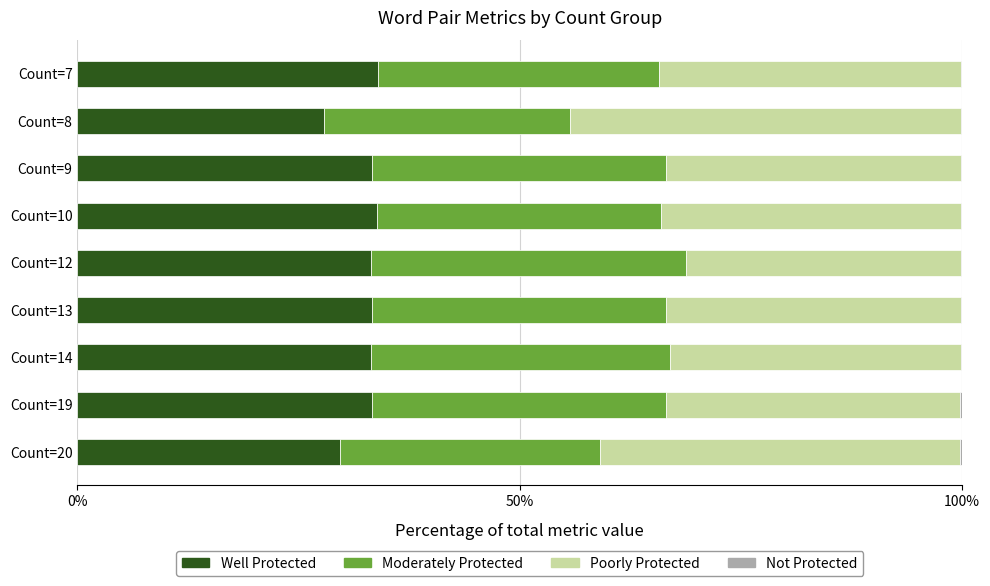

The Well Protected series shows 33.2 at Count=12. True or false?

True